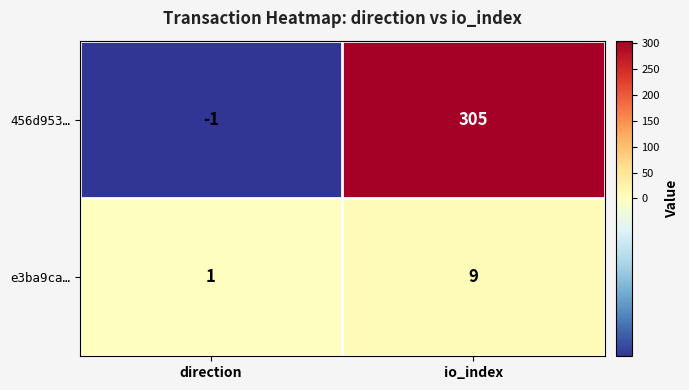

Reading left to right, list all the values displayed in this chart.

456d953…: direction=-1	io_index=305
e3ba9ca…: direction=1	io_index=9